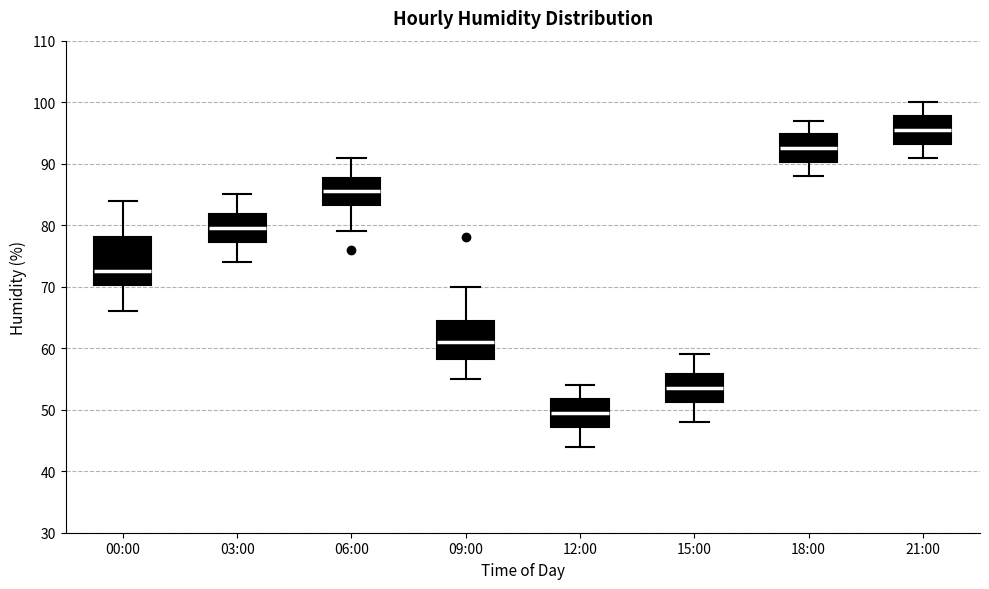

Reading left to right, transcribe this box plot: for each box, give where its median line is, the range the box spans, and where its two whiskers end, as read against the y-axis. The values are not printed on the chart, so give them approximately, as read against the axis.

00:00: median 73, box 70 to 78, whiskers 66 to 84
03:00: median 80, box 77 to 82, whiskers 74 to 85
06:00: median 86, box 83 to 88, whiskers 79 to 91
09:00: median 61, box 58 to 65, whiskers 55 to 70
12:00: median 50, box 47 to 52, whiskers 44 to 54
15:00: median 54, box 51 to 56, whiskers 48 to 59
18:00: median 93, box 90 to 95, whiskers 88 to 97
21:00: median 96, box 93 to 98, whiskers 91 to 100